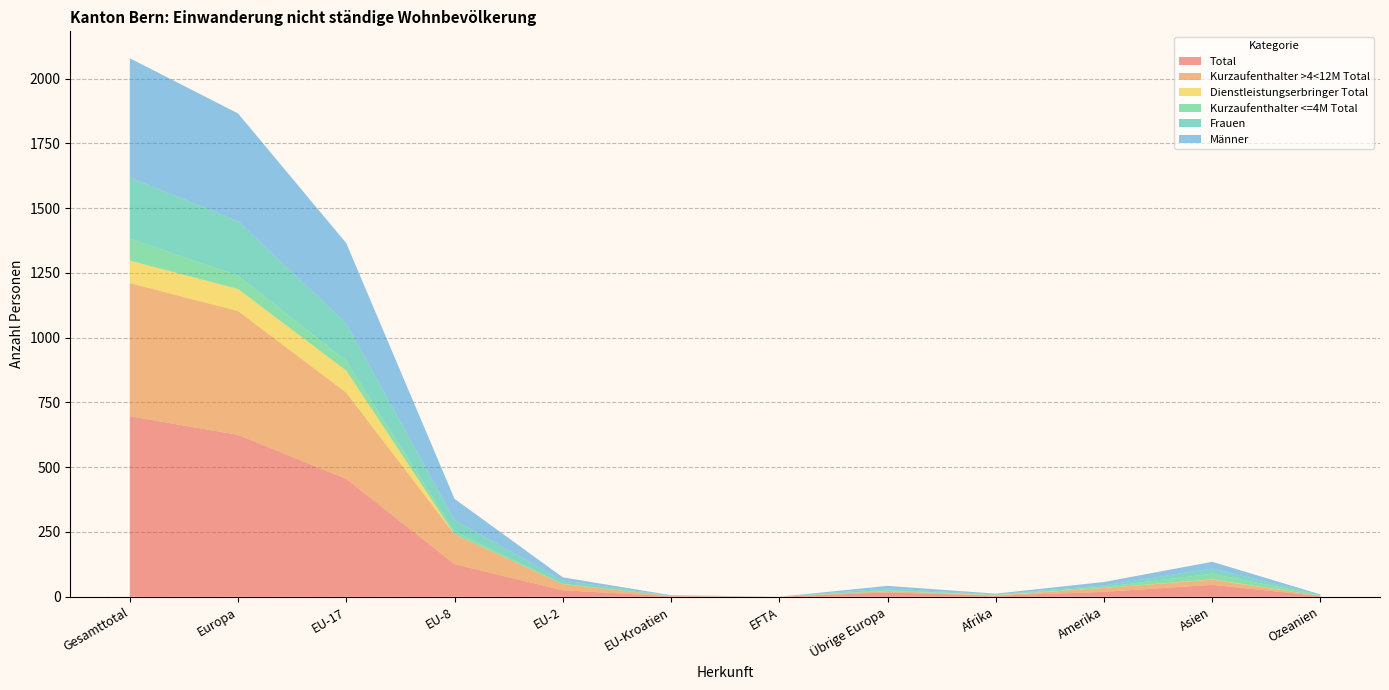

Reading right to left, list all the values displayed in this chart.

Total: Ozeanien=3	Asien=46	Amerika=19	Afrika=4	Übrige Europa=17	EFTA=0	EU-Kroatien=2	EU-2=25	EU-8=126	EU-17=455	Europa=625	Gesamttotal=697
Kurzaufenthalter >4<12M Total: Ozeanien=0	Asien=20	Amerika=15	Afrika=1	Übrige Europa=5	EFTA=0	EU-Kroatien=1	EU-2=24	EU-8=115	EU-17=333	Europa=478	Gesamttotal=514
Dienstleistungserbringer Total: Ozeanien=0	Asien=1	Amerika=0	Afrika=1	Übrige Europa=0	EFTA=0	EU-Kroatien=0	EU-2=0	EU-8=0	EU-17=85	Europa=85	Gesamttotal=87
Kurzaufenthalter <=4M Total: Ozeanien=3	Asien=22	Amerika=4	Afrika=2	Übrige Europa=3	EFTA=0	EU-Kroatien=1	EU-2=1	EU-8=11	EU-17=37	Europa=53	Gesamttotal=84
Frauen: Ozeanien=1	Asien=20	Amerika=6	Afrika=1	Übrige Europa=7	EFTA=0	EU-Kroatien=0	EU-2=13	EU-8=44	EU-17=145	Europa=209	Gesamttotal=237
Männer: Ozeanien=2	Asien=26	Amerika=13	Afrika=3	Übrige Europa=10	EFTA=0	EU-Kroatien=2	EU-2=12	EU-8=82	EU-17=310	Europa=416	Gesamttotal=460